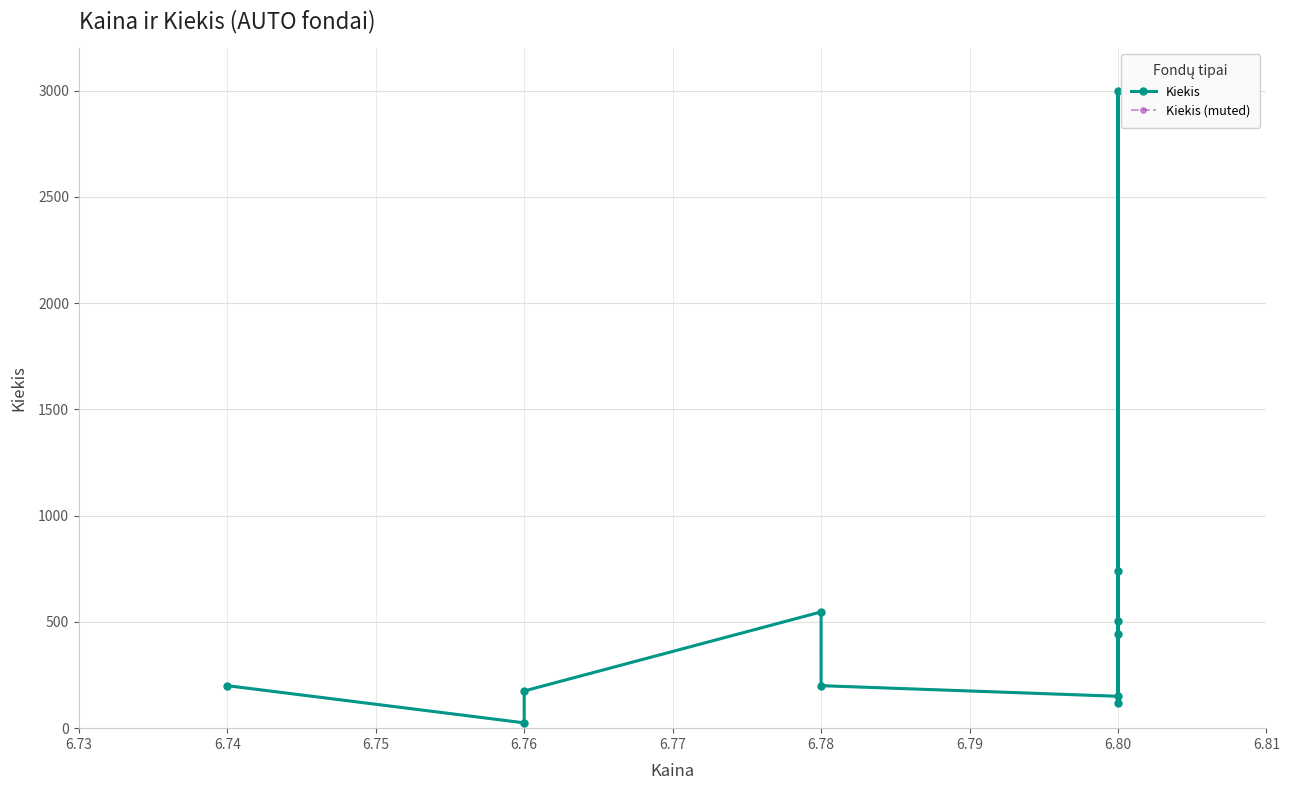

What is the average value of the Kiekis series?

555